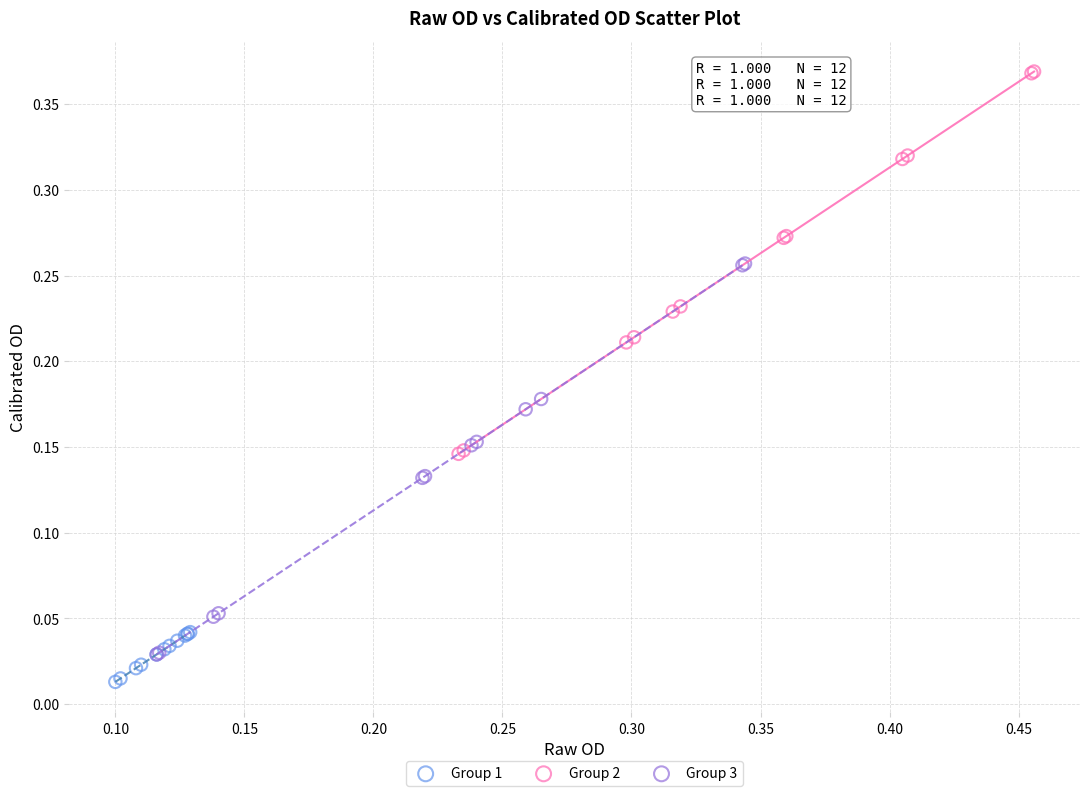

Which series reaches the maximum Y coordinate?

Group 2